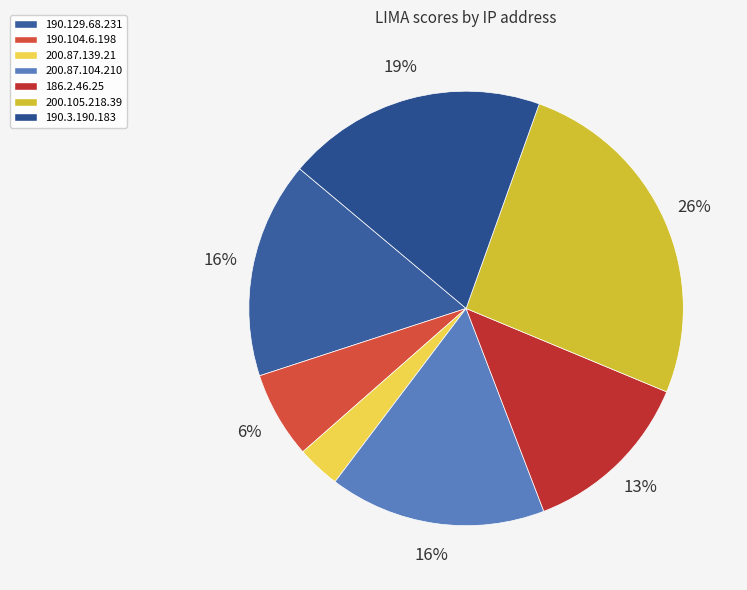

To the nearest percent, what is the difference between the largest and smallest slice percentages?

23%